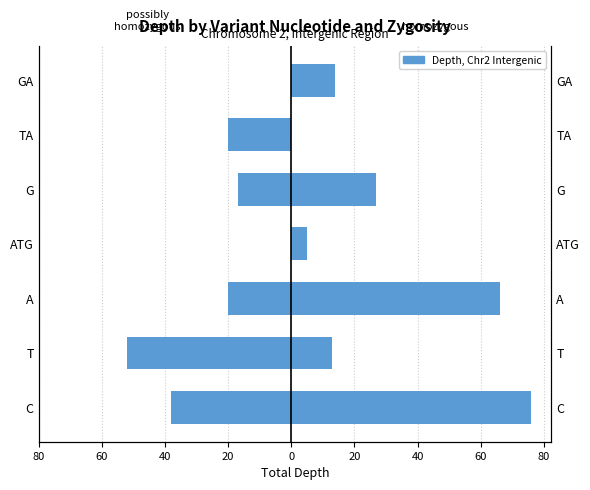

How many groups of bars are there?

7